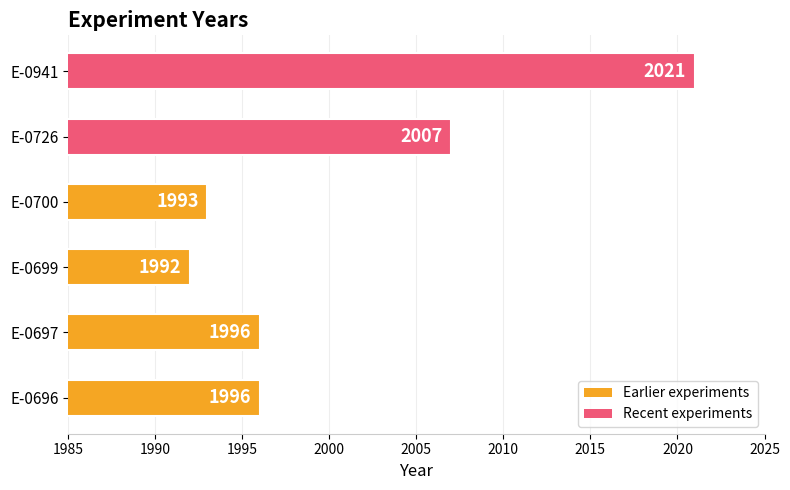

What is the average value?

2001